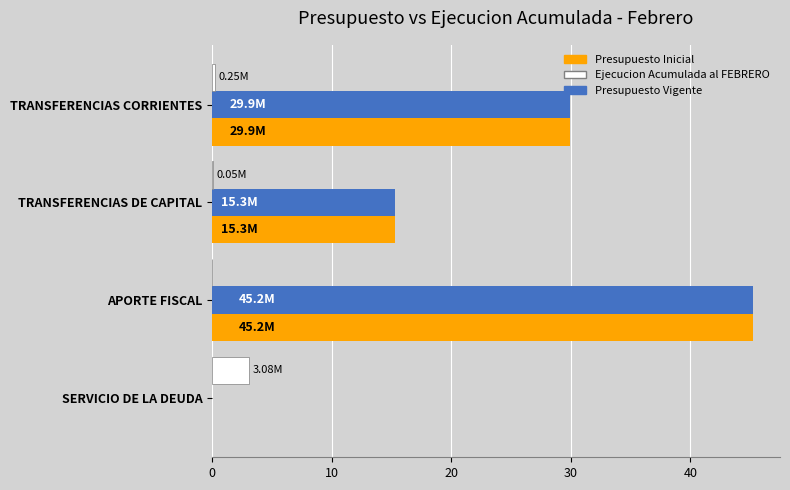

What is the greatest value displayed?

45.2